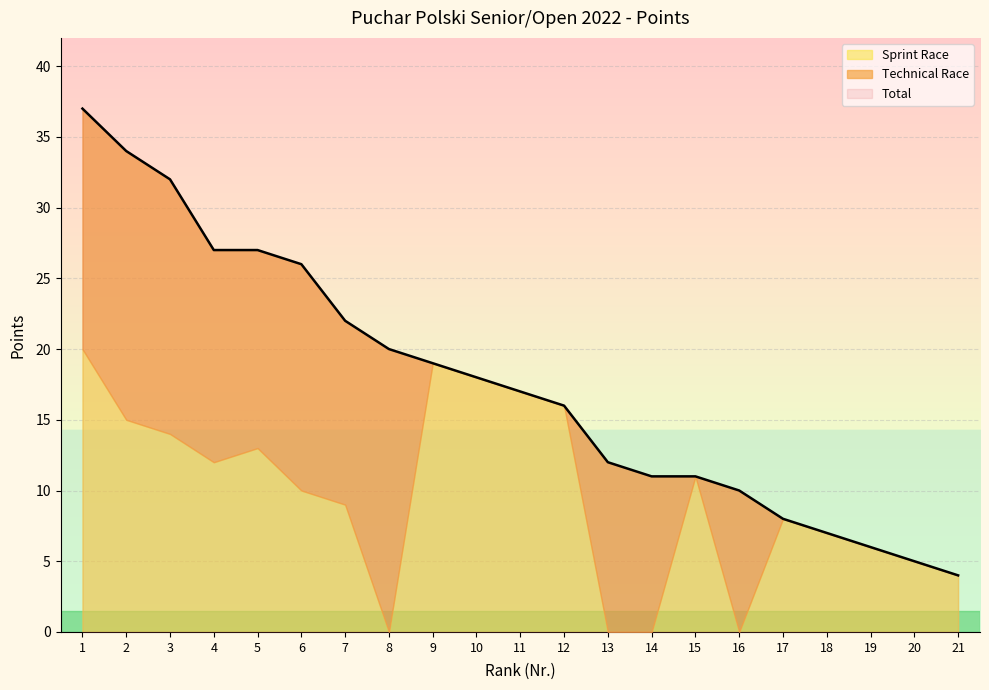

What is the sum of all Technical Race values?

165